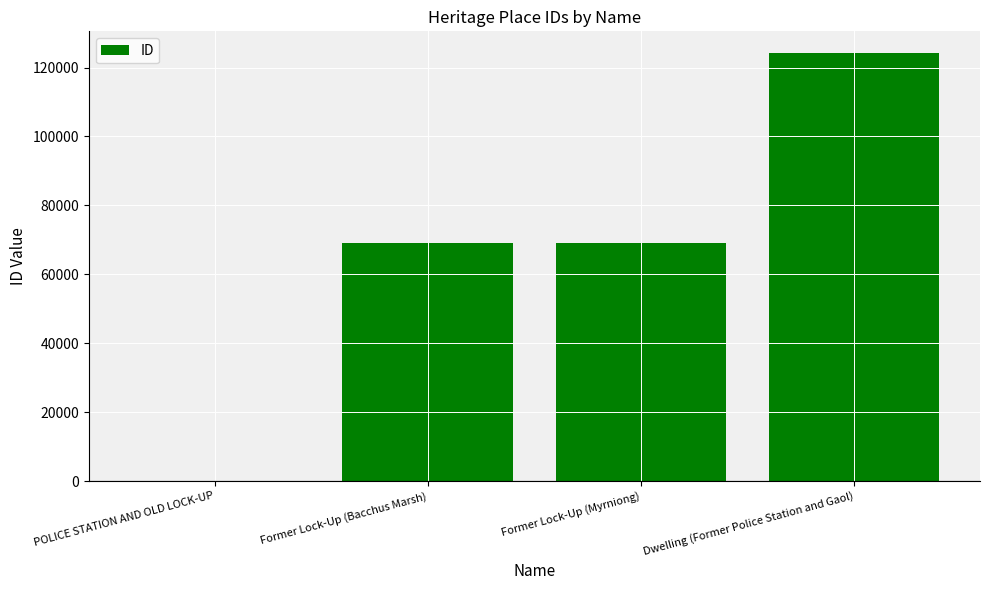

True or false: the data shows 202946 at Dwelling (Former Police Station and Gaol).

False